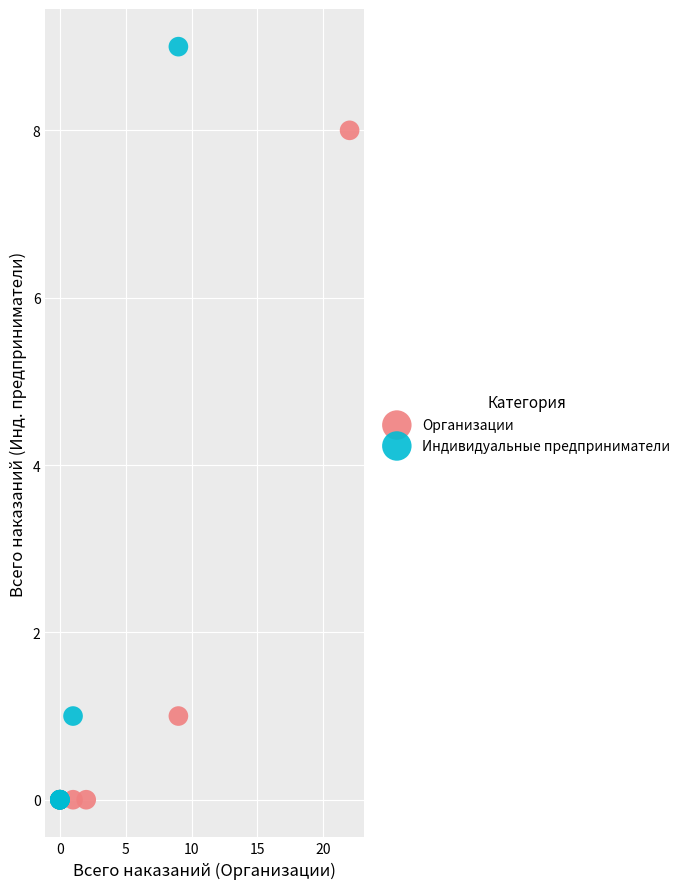

Which series has the widest spread of Y values?

Индивидуальные предприниматели